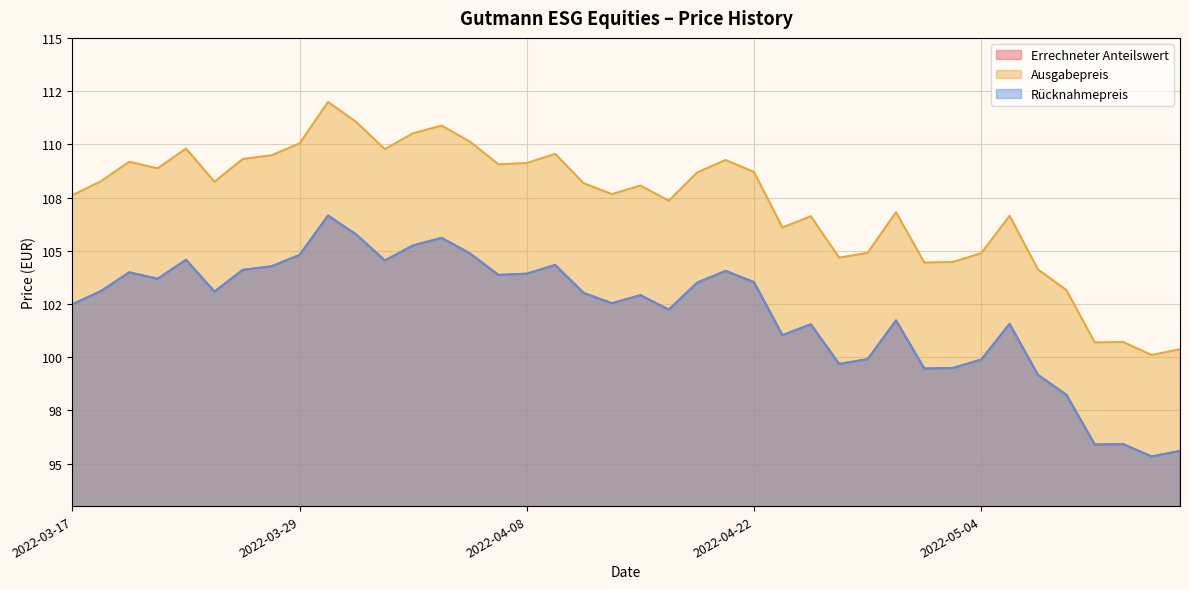

Which category has the highest value across all series?

2022-03-30